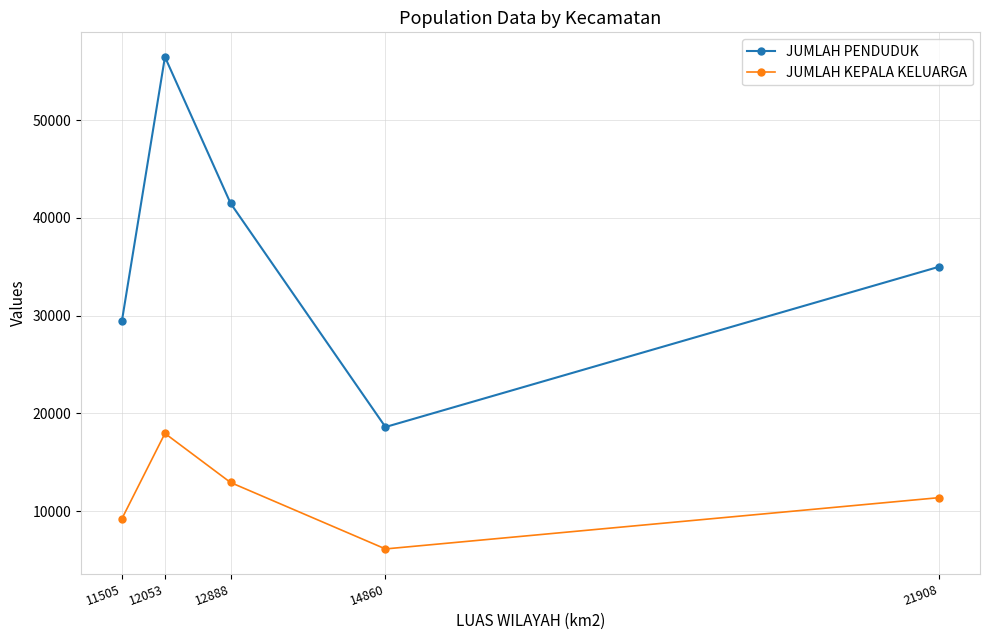

Is it true that JUMLAH KEPALA KELUARGA equals 22853 at 12888?

False